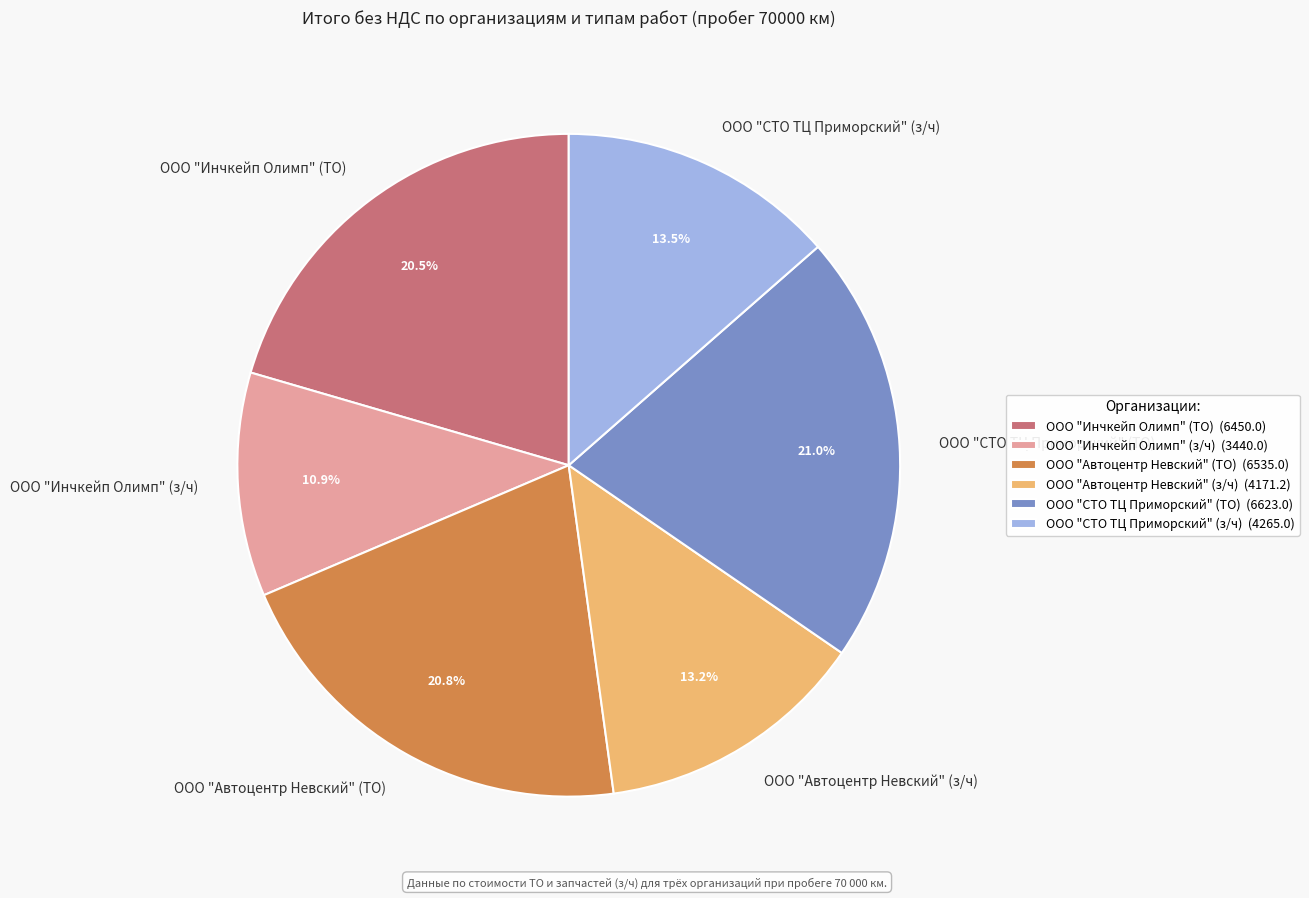

Approximately how many times larger is the value at ООО "Автоцентр Невский" (ТО) compared to ООО "СТО ТЦ Приморский" (з/ч)?

1.5